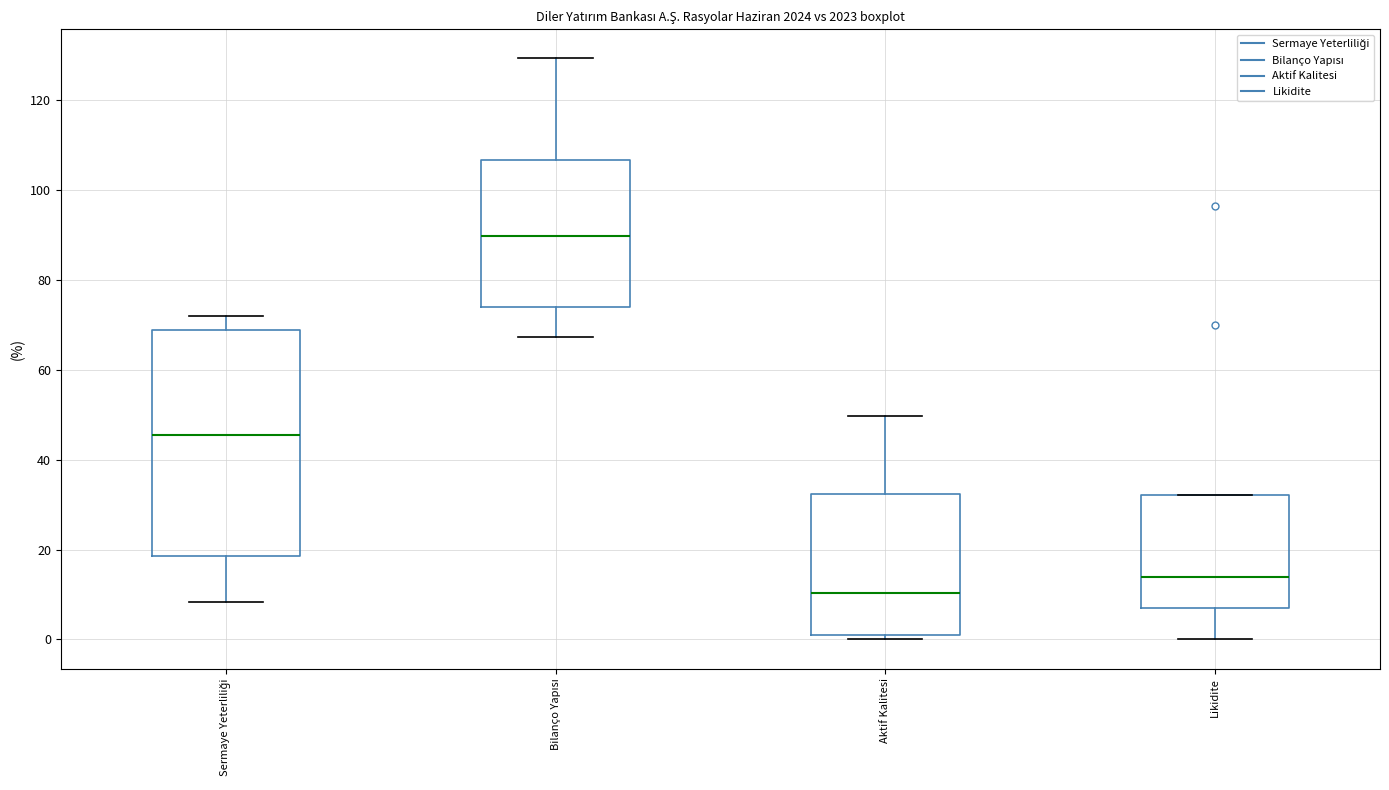

Which box has the highest median line?

Bilanço Yapısı